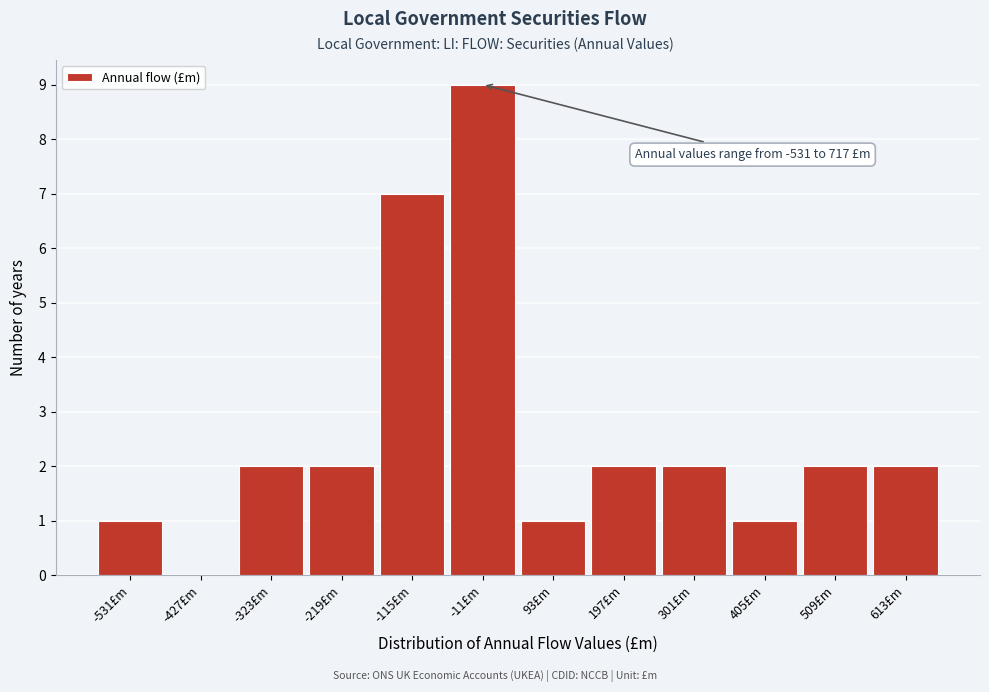

Reading left to right, list all the values displayed in this chart.

-531£m=1	-427£m=0	-323£m=2	-219£m=2	-115£m=7	-11£m=9	93£m=1	197£m=2	301£m=2	405£m=1	509£m=2	613£m=2